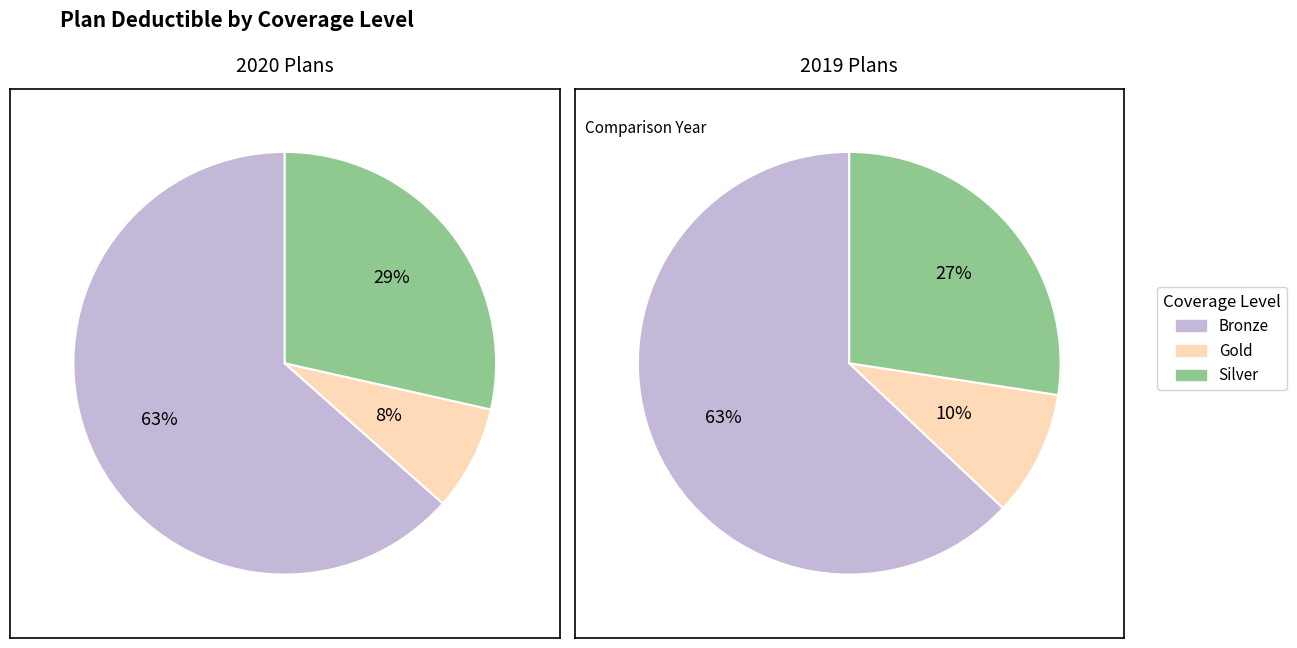

What percentage is NOT represented by Bronze?

36.5%